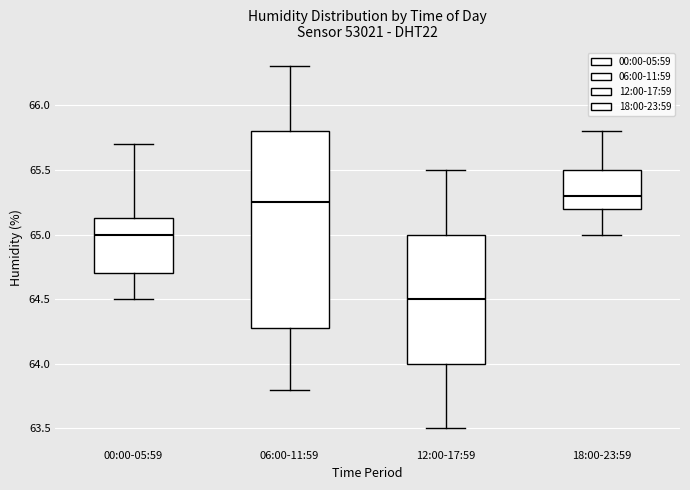

Where is the upper edge of the box for 12:00-17:59 on the y-axis? The values are not printed on the chart, so give them approximately, as read against the axis.

65.00